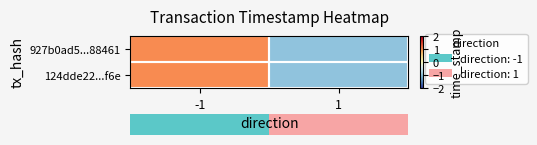

Between -1 and 1, which is larger?

-1